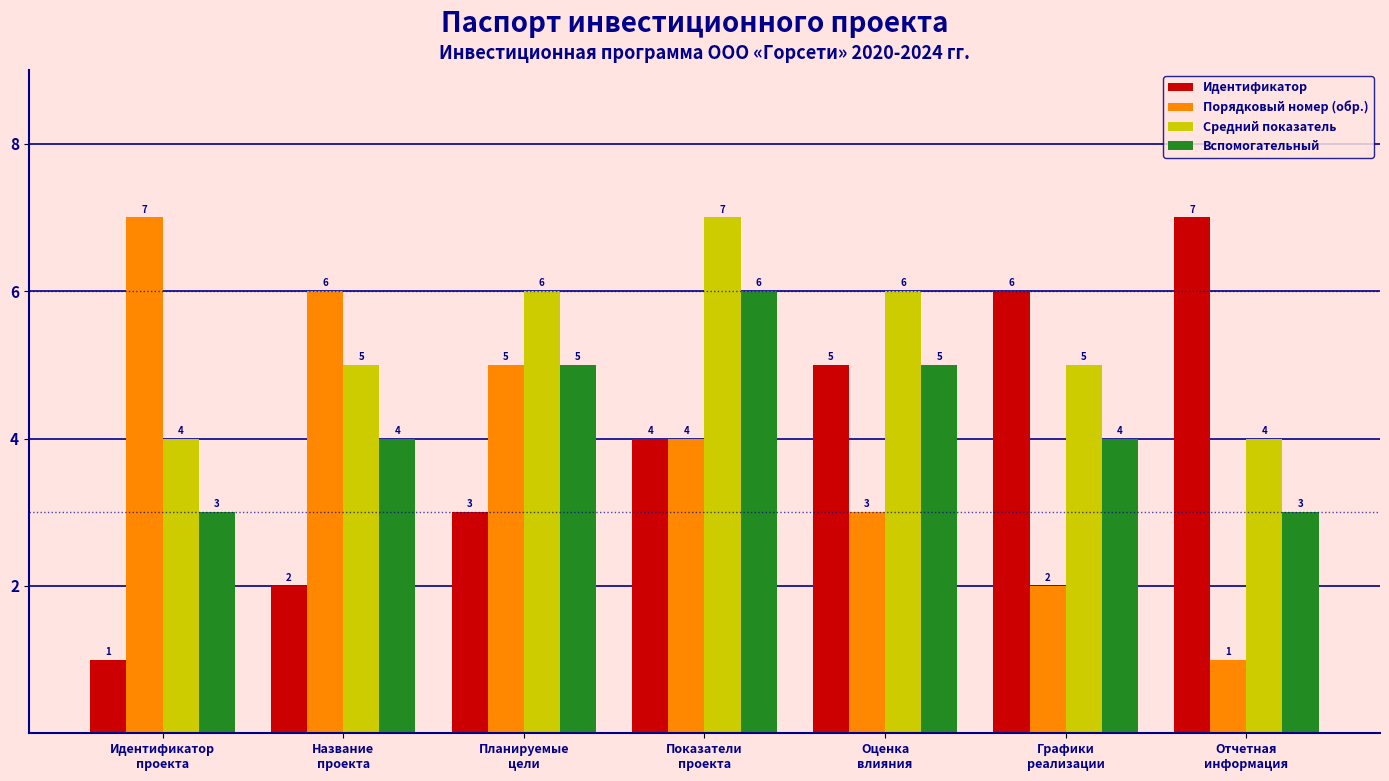

Where is Порядковый номер (обр.) nearest to the value 4?

Показатели
проекта